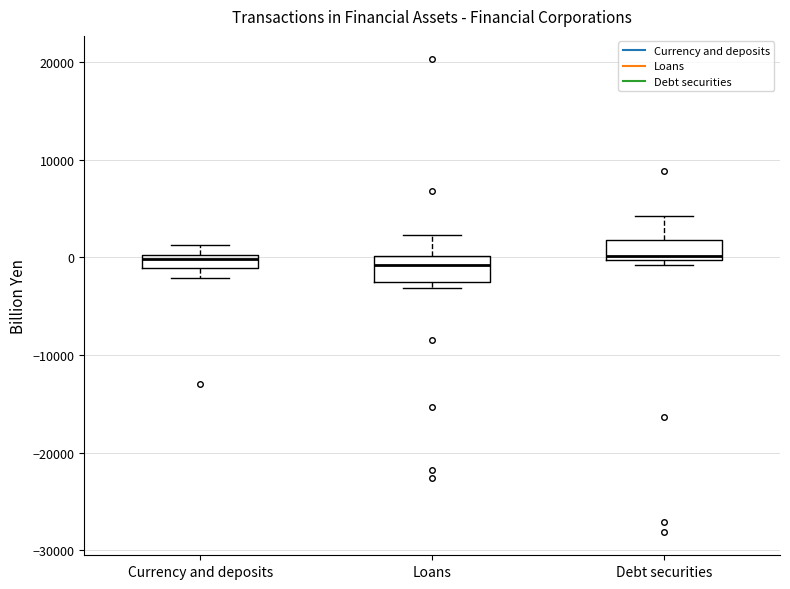

Where is the lower edge of the box for Loans on the y-axis? The values are not printed on the chart, so give them approximately, as read against the axis.

-2000